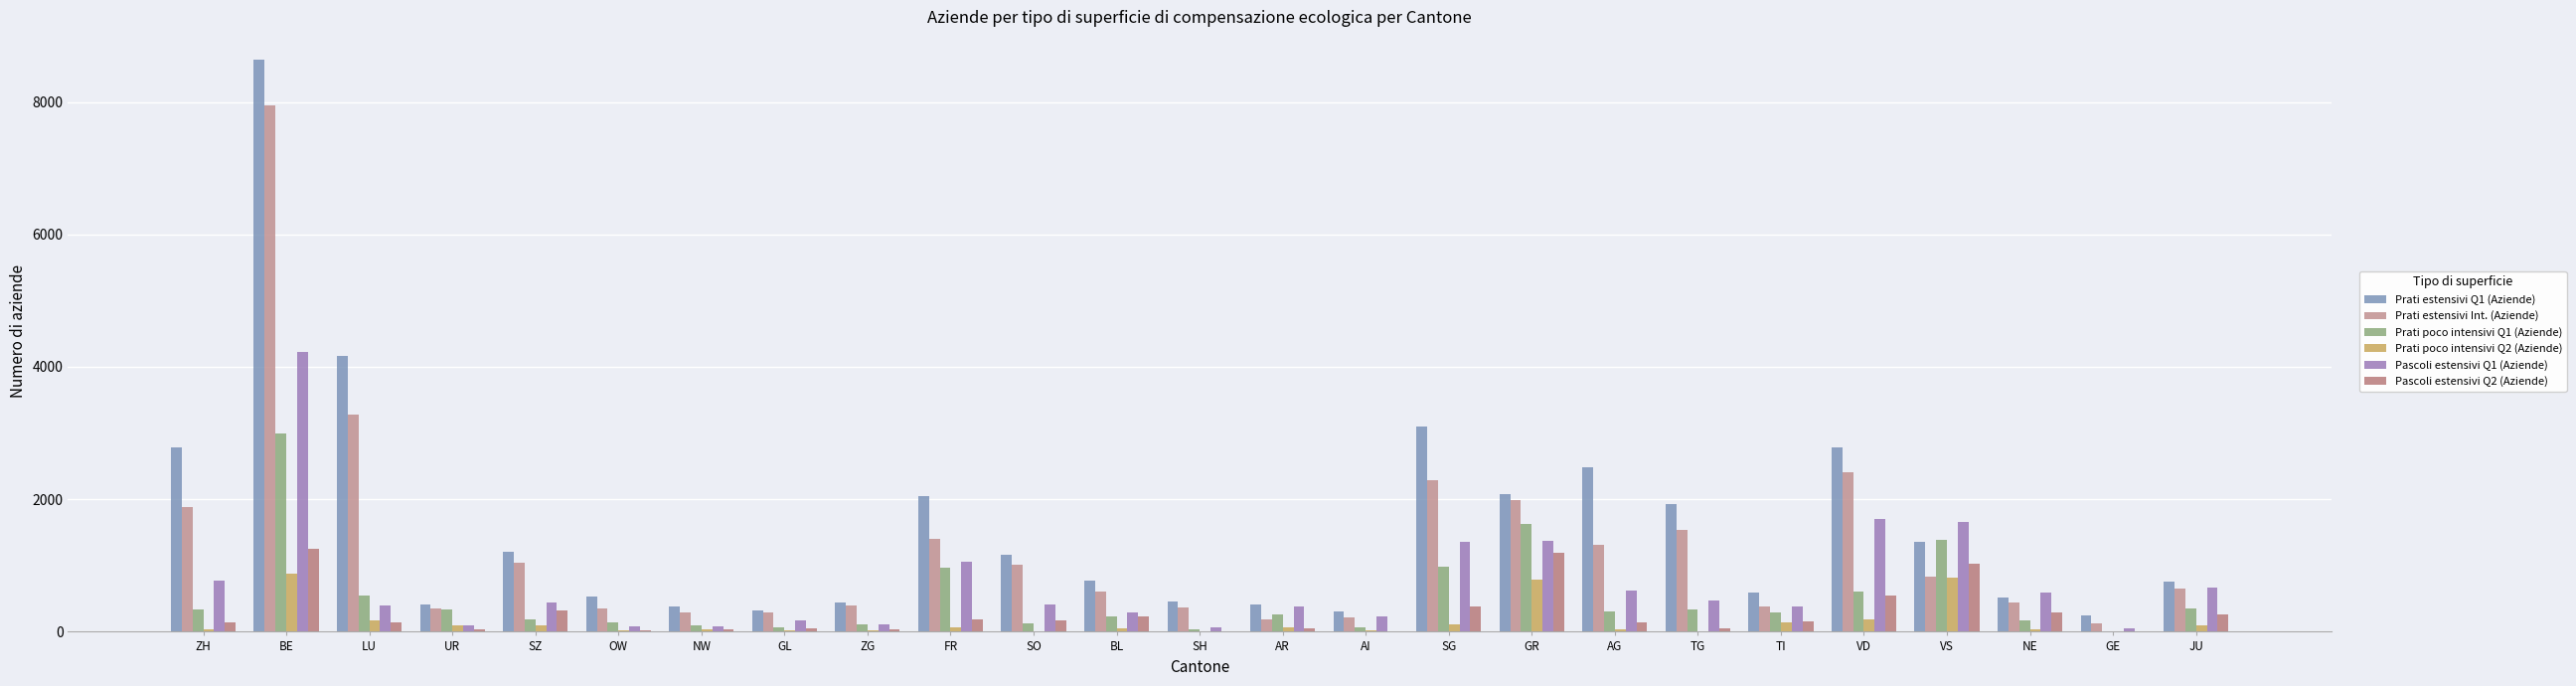

What is the sum of all Prati poco intensivi Q2 (Aziende) values?

3816